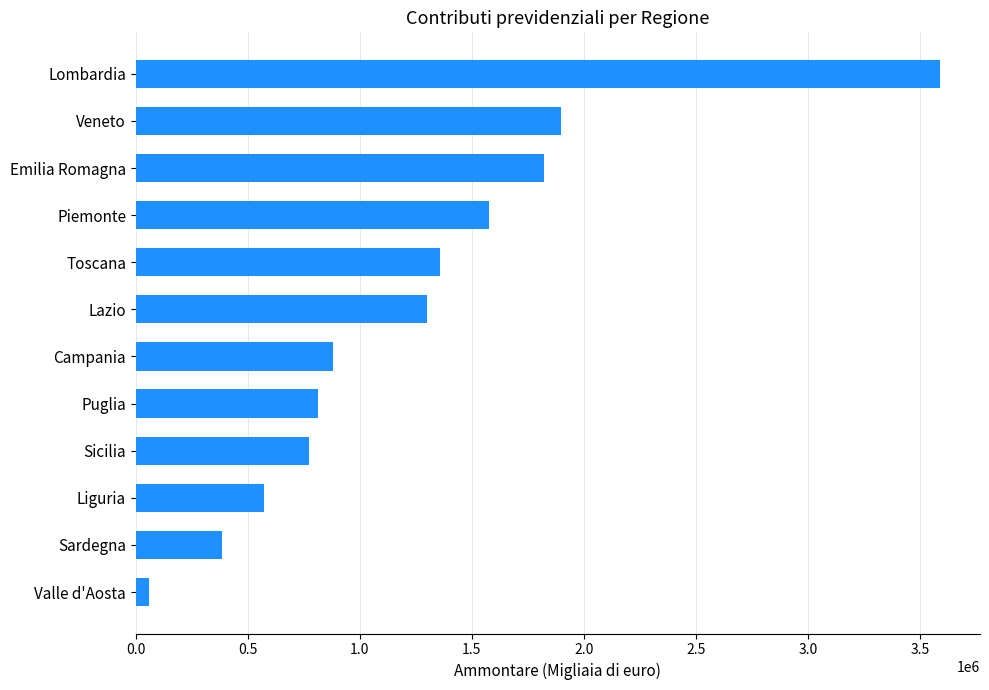

What is the label of the 6th bar from the bottom?

Campania